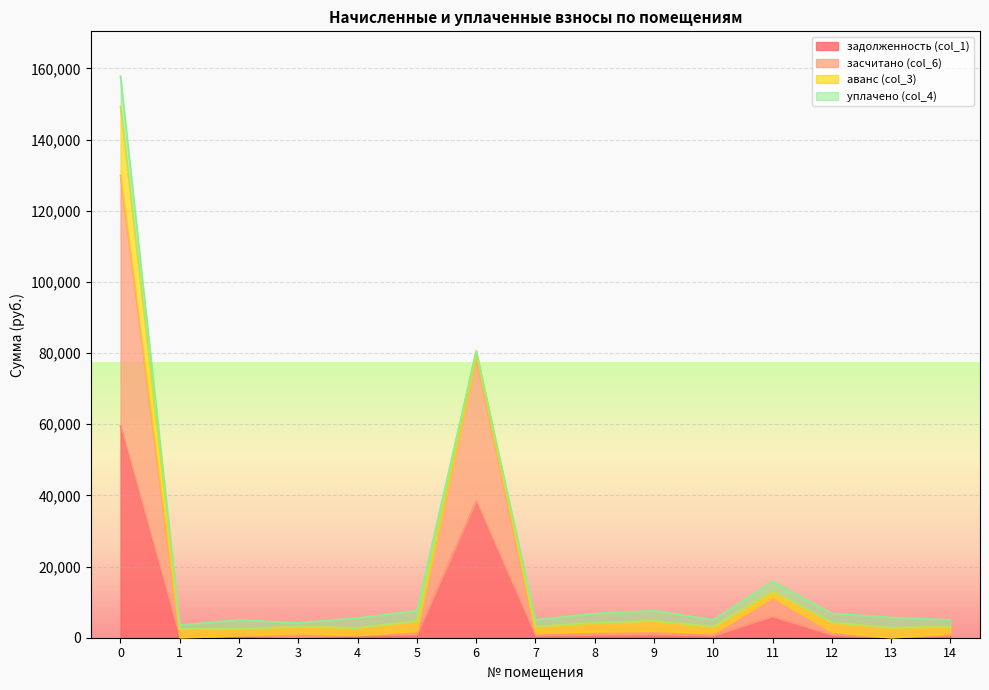

What are all the series names shown in the legend?

задолженность (col_1), засчитано (col_6), аванс (col_3), уплачено (col_4)